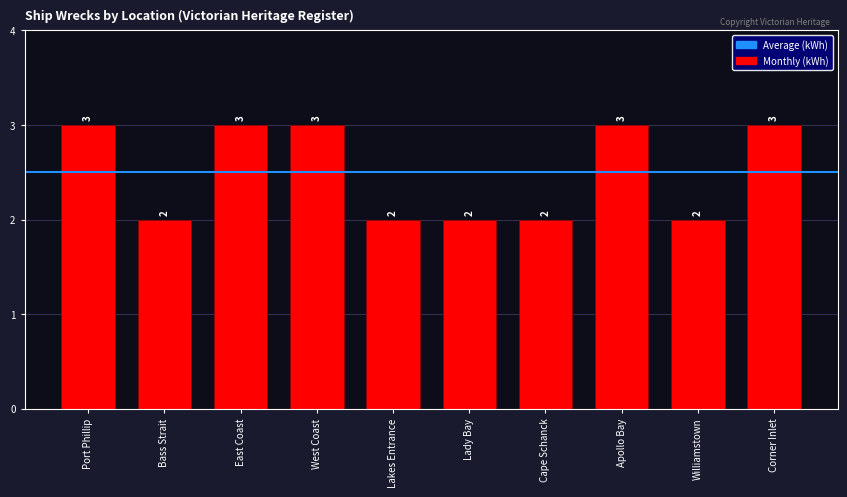

How many bars are there in total?

10